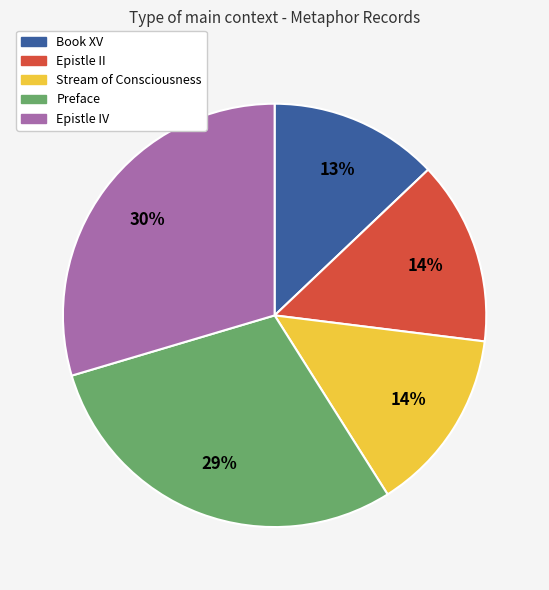

To the nearest percent, what is the average slice percentage?

20%